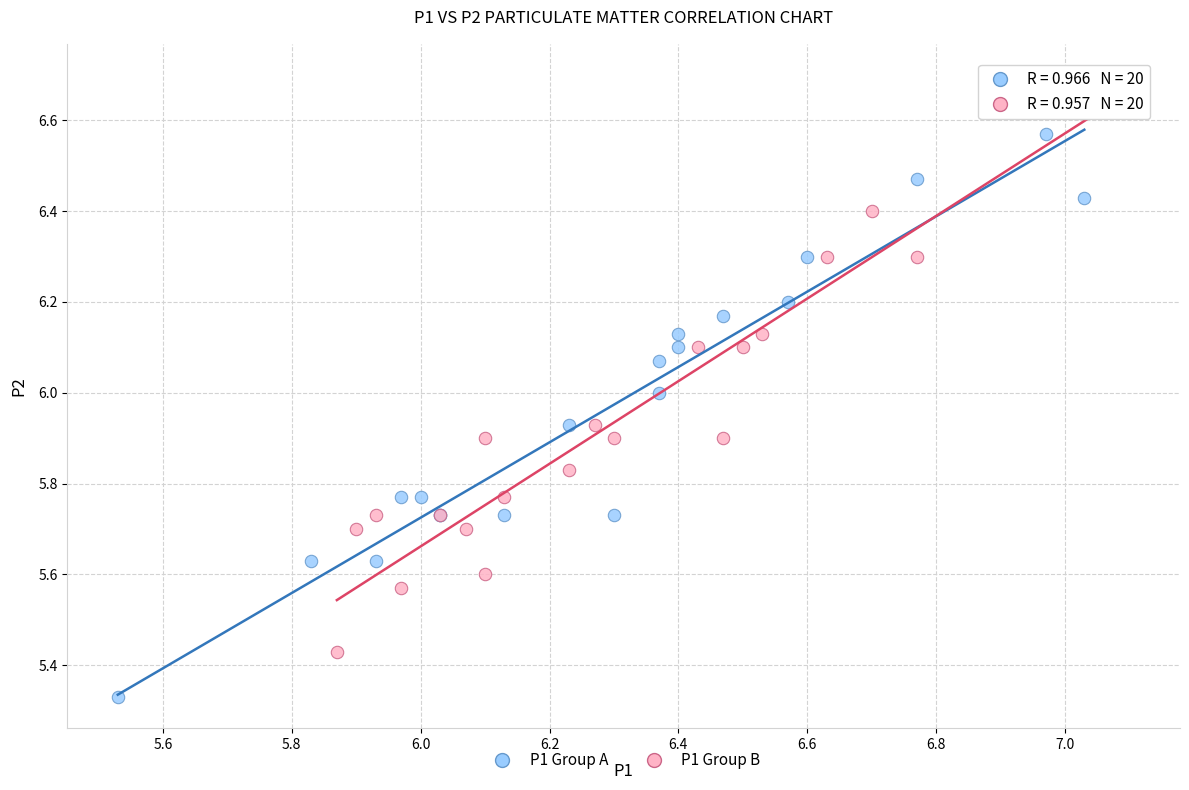

Which series reaches the minimum Y coordinate?

P1 Group A